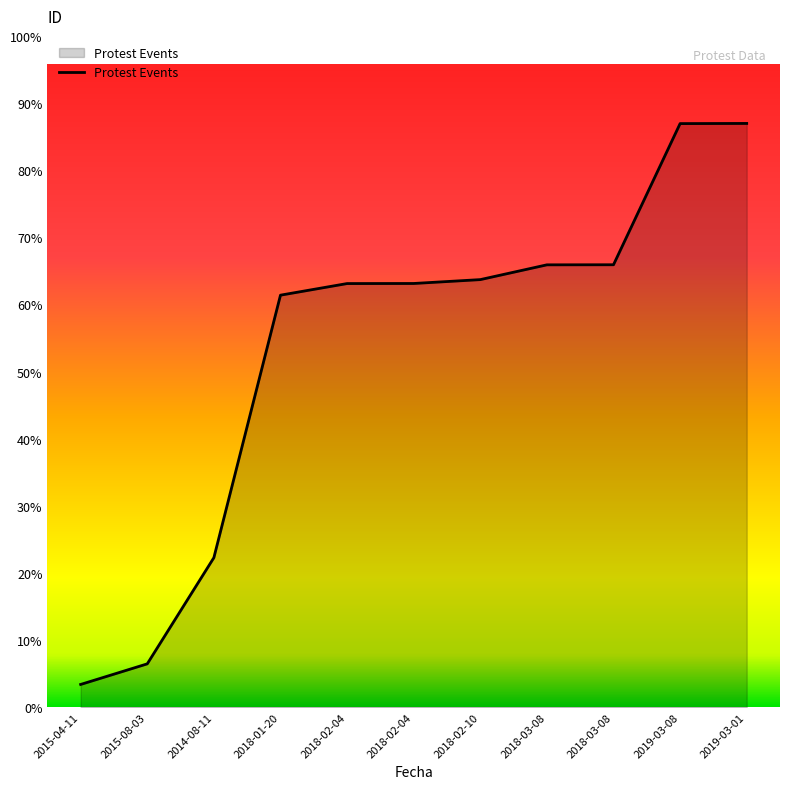

How many data points does each series have?

11